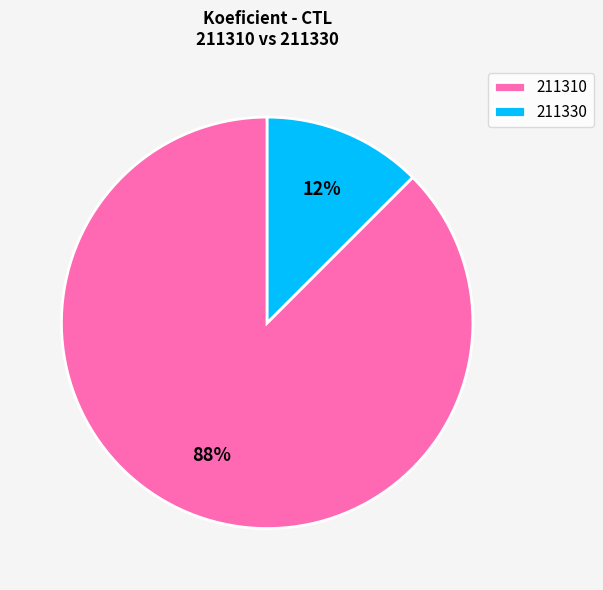

Combined, do 211310 and 211330 account for over 50%?

Yes